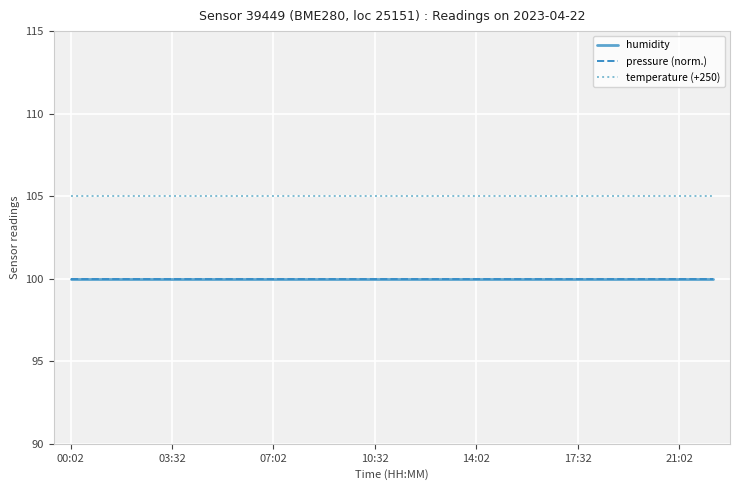

Which has a higher value, 12 or 14?

12